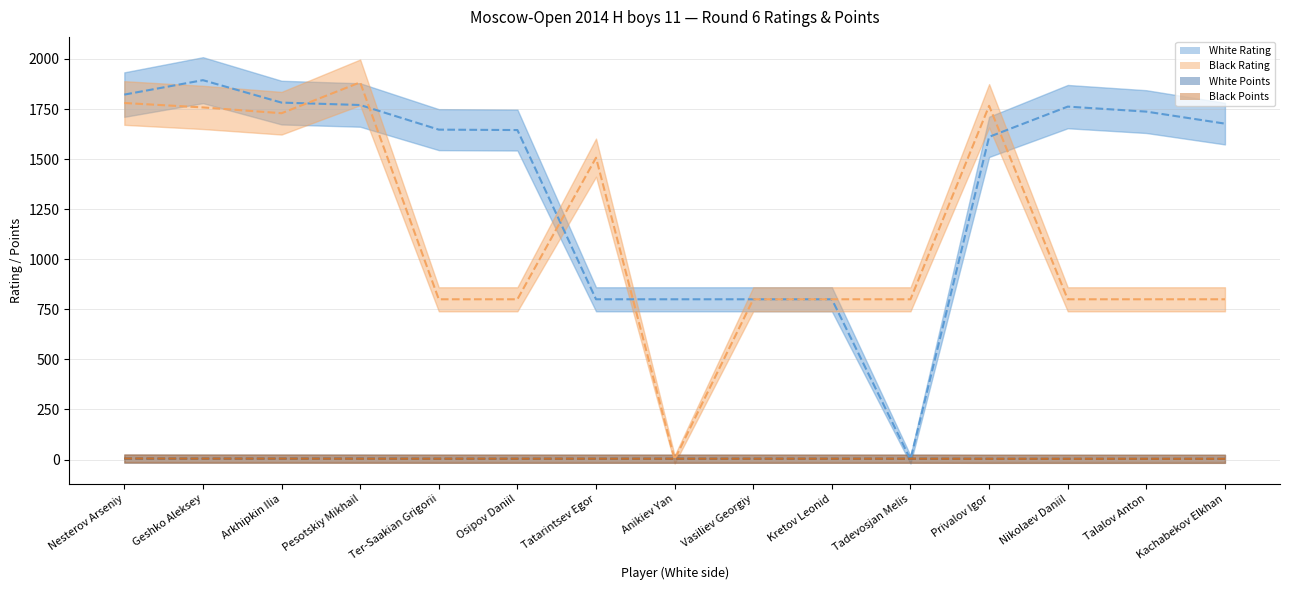

Is the value of Black Rating at Pesotskiy Mikhail greater than the value of White Rating at Ter-Saakian Grigorii?

Yes